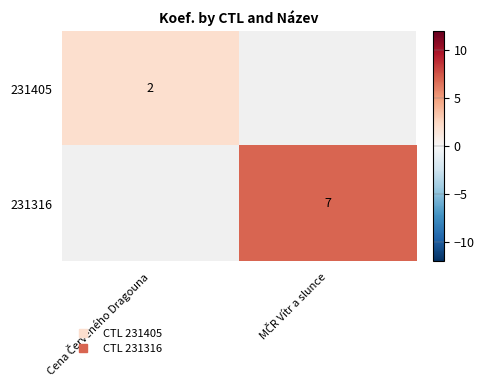

At which label is 231405 closest to 2?

Cena Červeného Dragouna